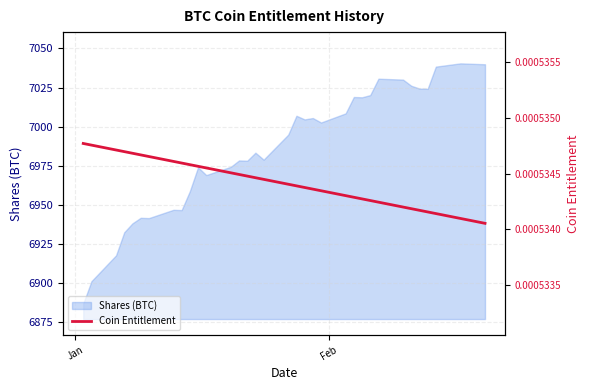

What is the maximum value for Shares (BTC)?

7040.5